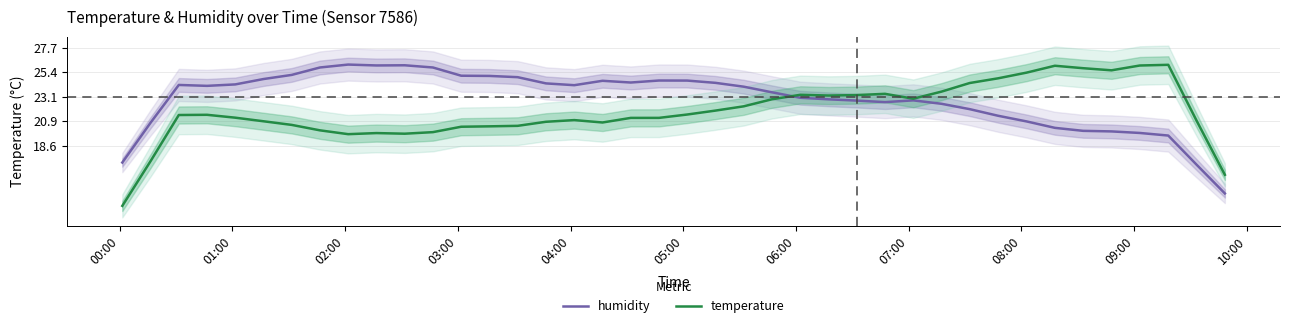

What is the highest value of the humidity series?

26.2